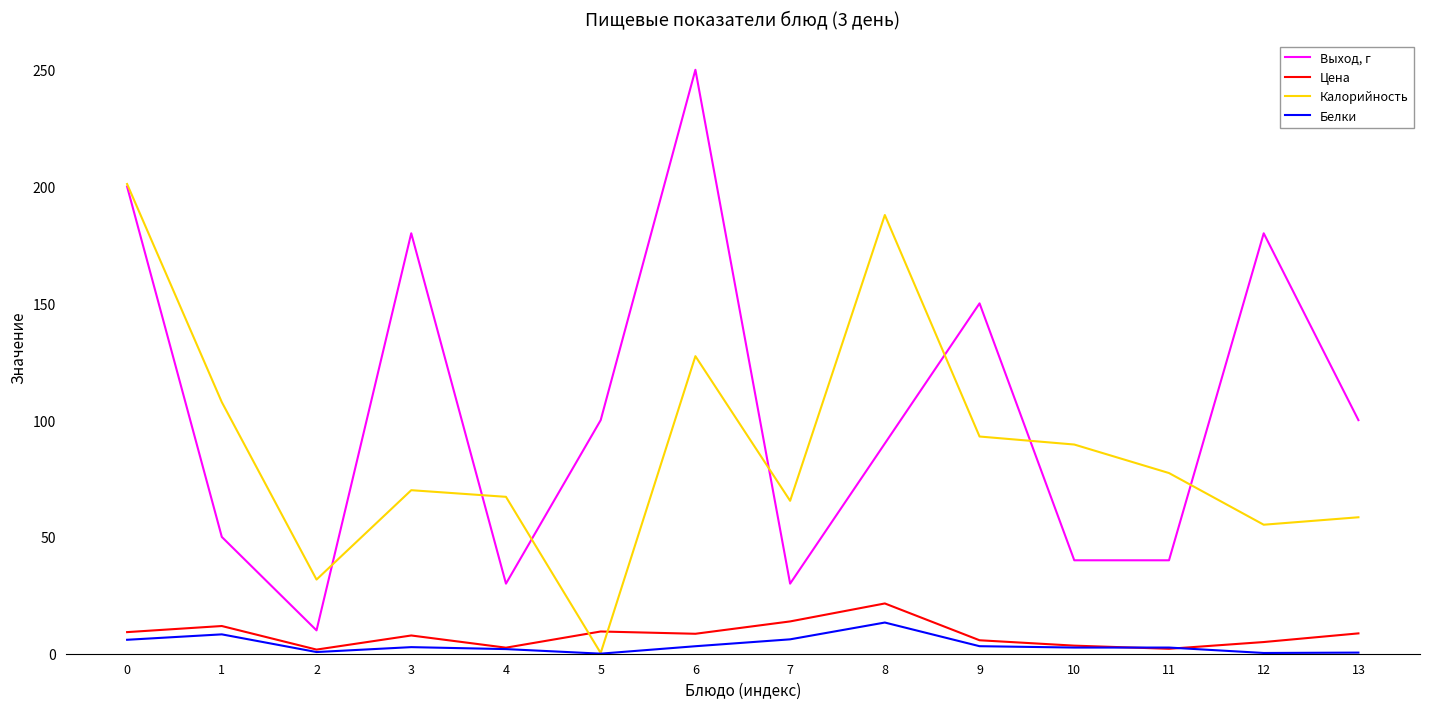

True or false: Белки has a value of 2.0 at 4.

True